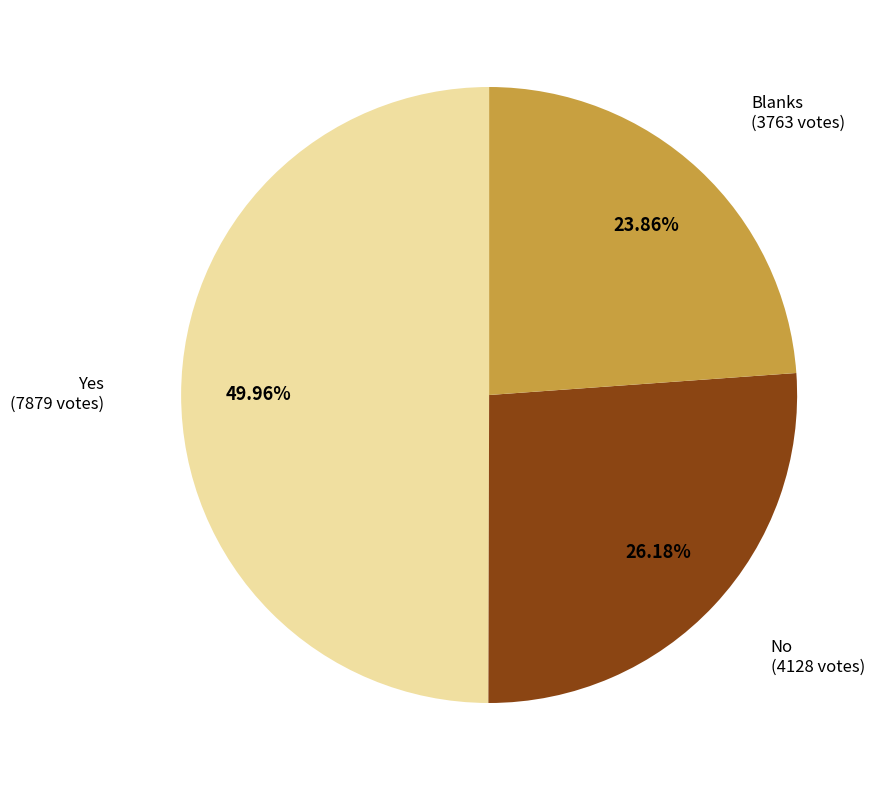

To the nearest percent, what is the average slice percentage?

33%